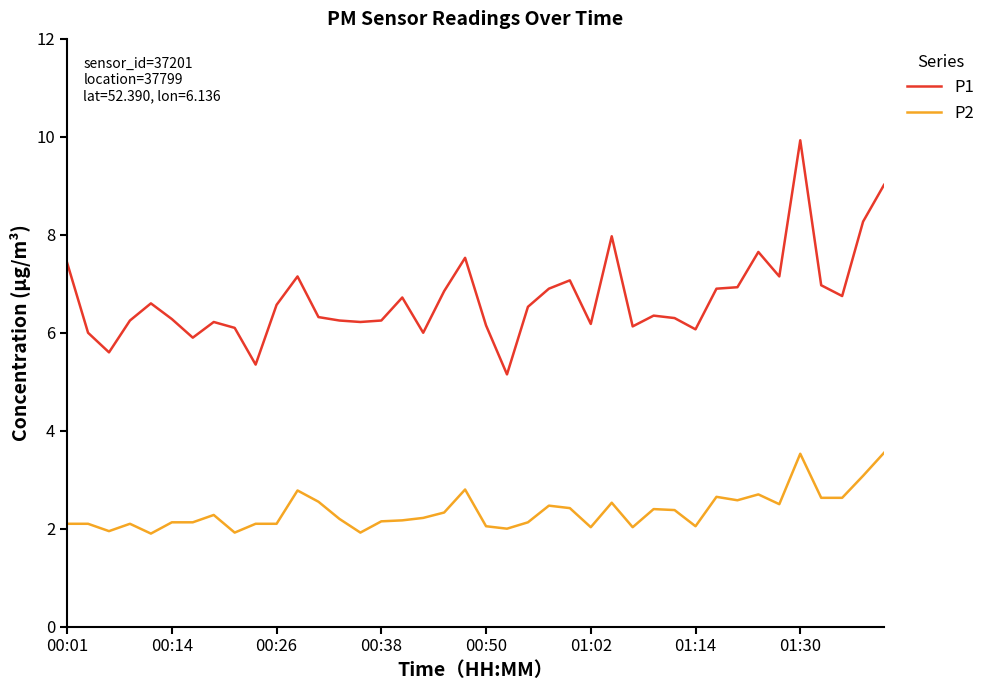

How many categories are shown in the chart?

40